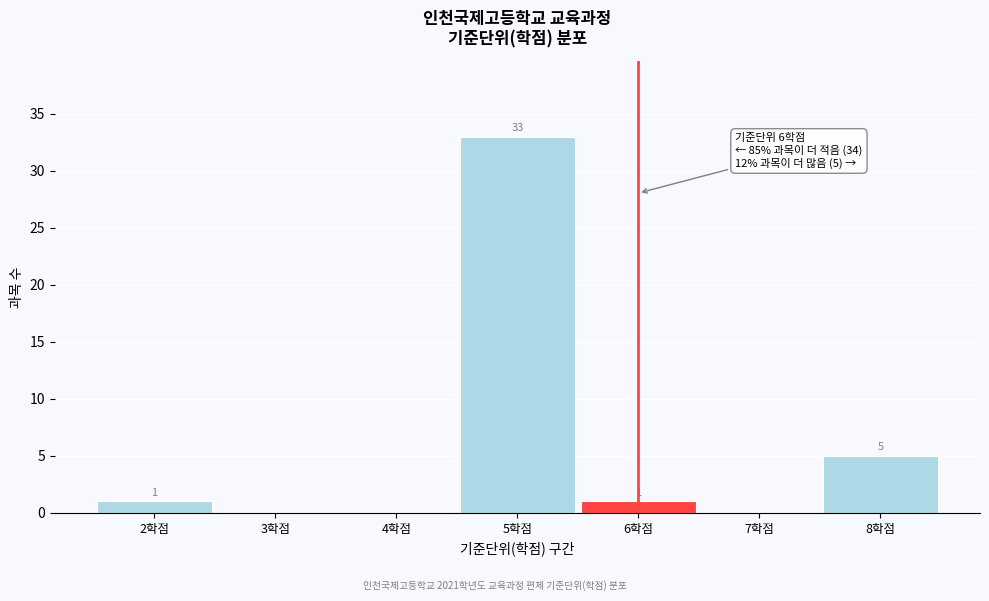

Over which range of the x-axis is the bar tallest?

4.5 to 5.5